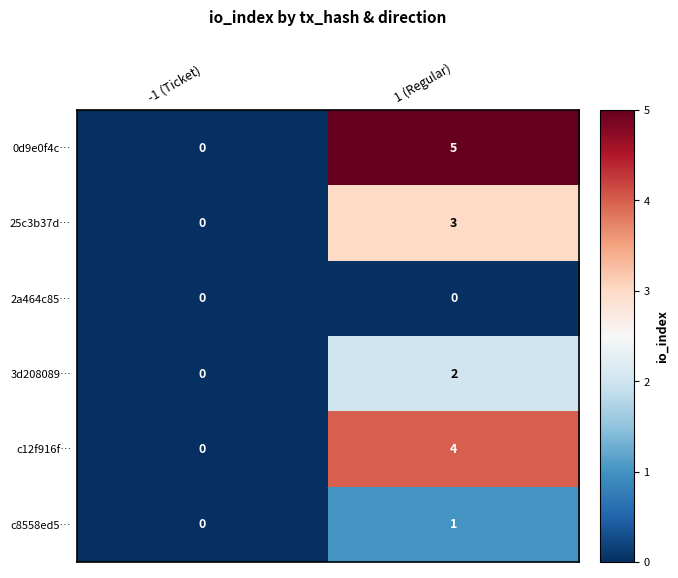

What is the greatest value displayed?

5